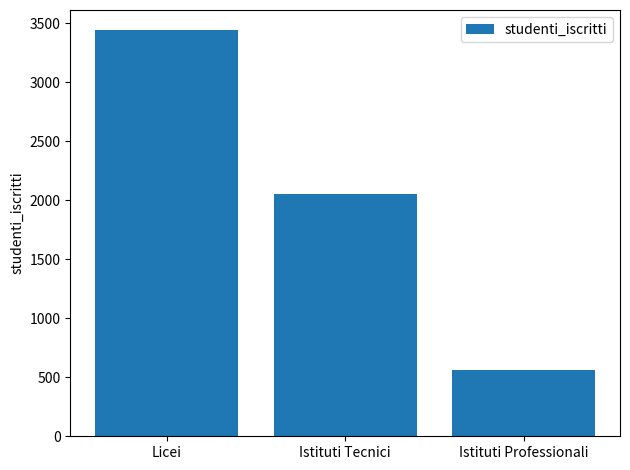

Reading left to right, transcribe all the data shown in this chart.

Licei=3442	Istituti Tecnici=2057	Istituti Professionali=560